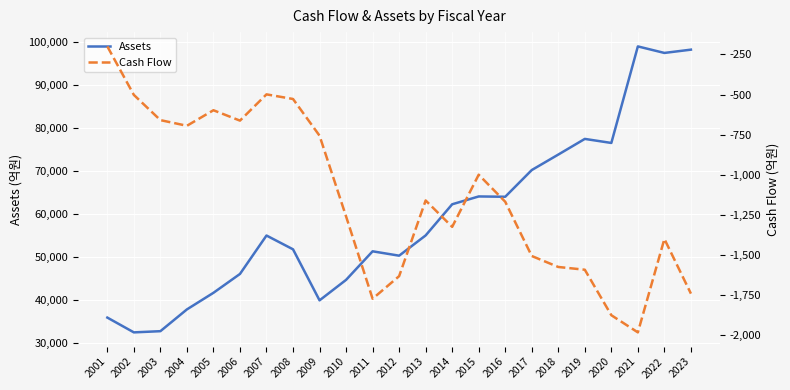

What is the difference between the second highest and minimum values in the Cash Flow series?

1483.5